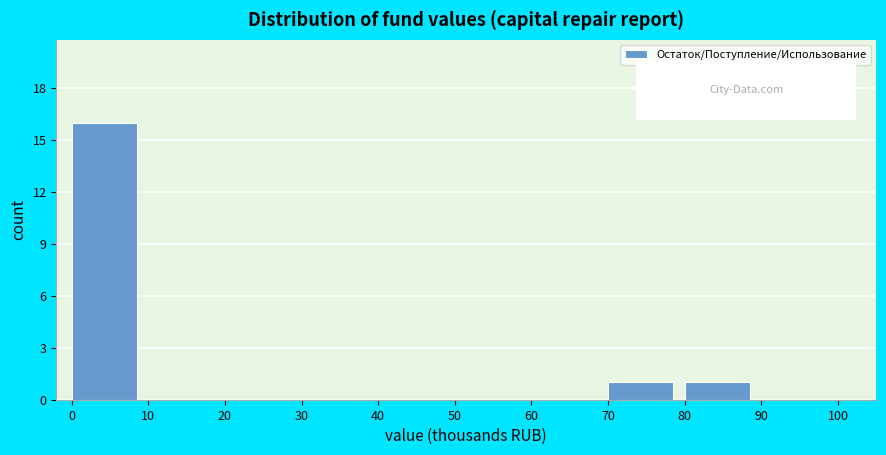

Reading left to right, transcribe this chart: for each bar, give the range it covers on the x-axis and its height. The values are not printed on the chart, so give them approximately, as read against the axis.

0 to 10: 16
10 to 20: 0
20 to 30: 0
30 to 40: 0
40 to 50: 0
50 to 60: 0
60 to 70: 0
70 to 80: 1
80 to 90: 1
90 to 100: 0